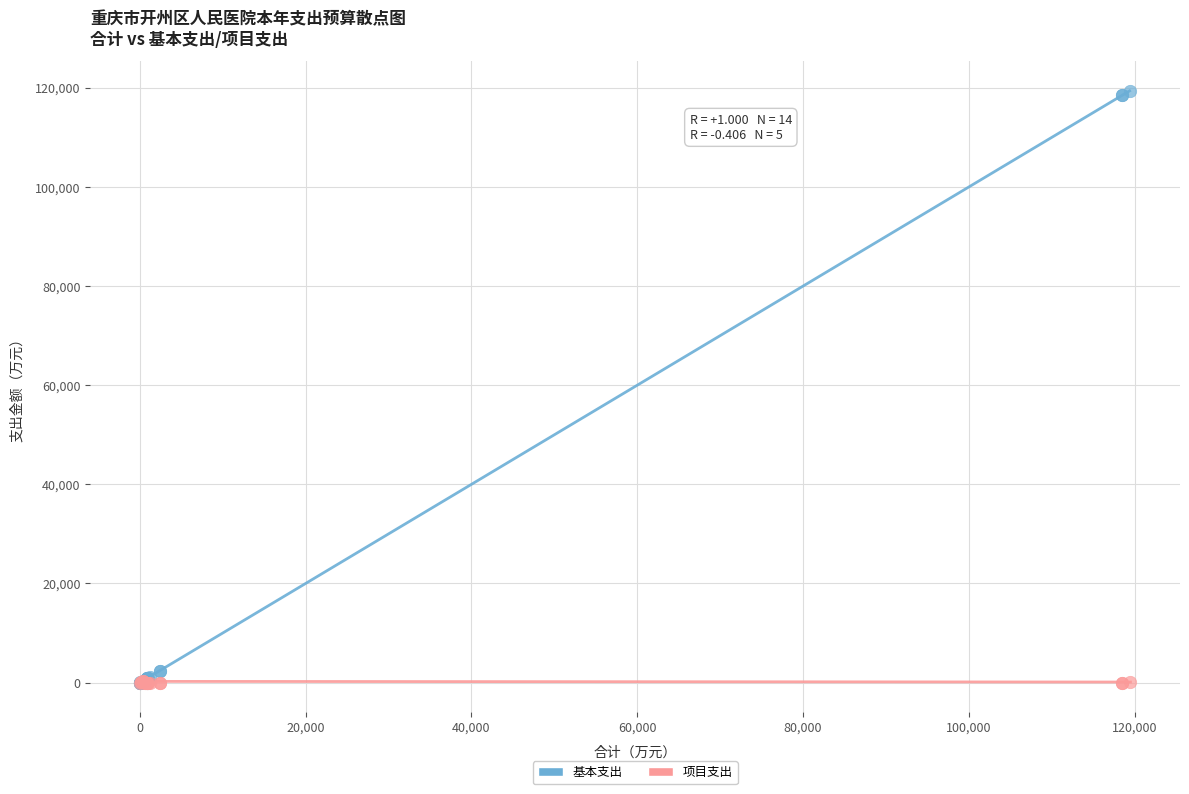

Which series has the widest spread of Y values?

基本支出